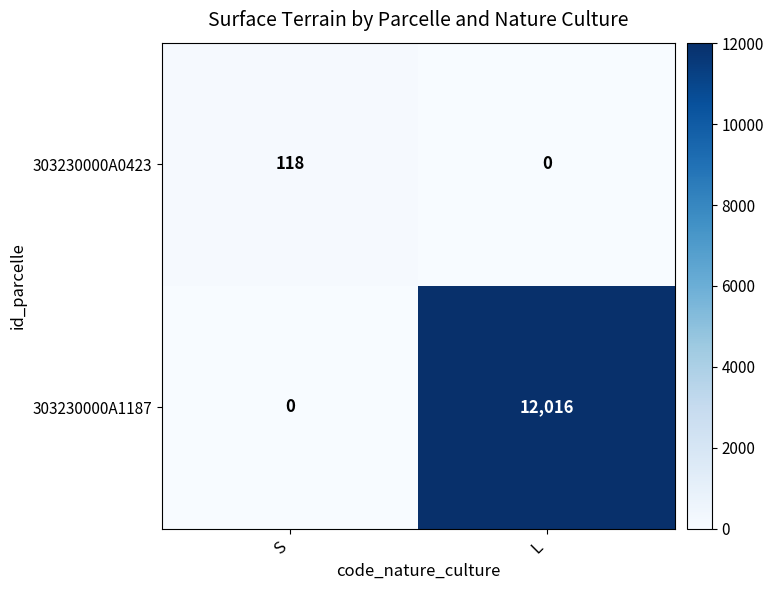

Between S and L, which series saw the biggest shift?

303230000A1187